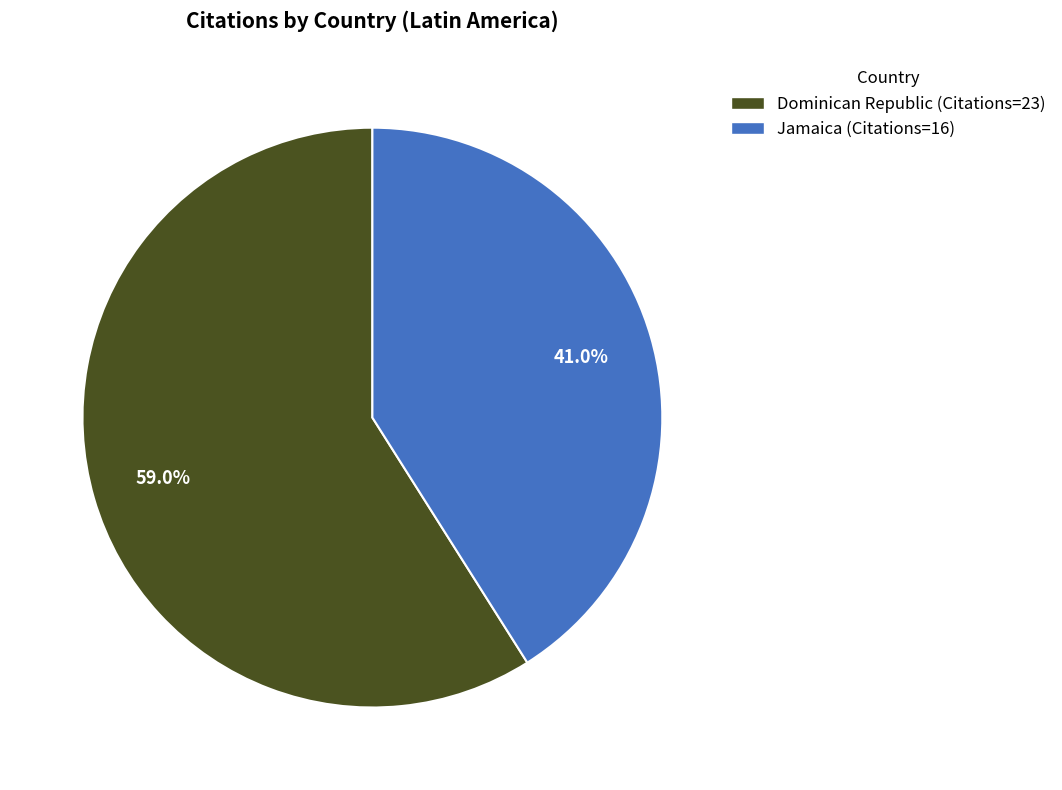

How many slices are in this pie chart?

2